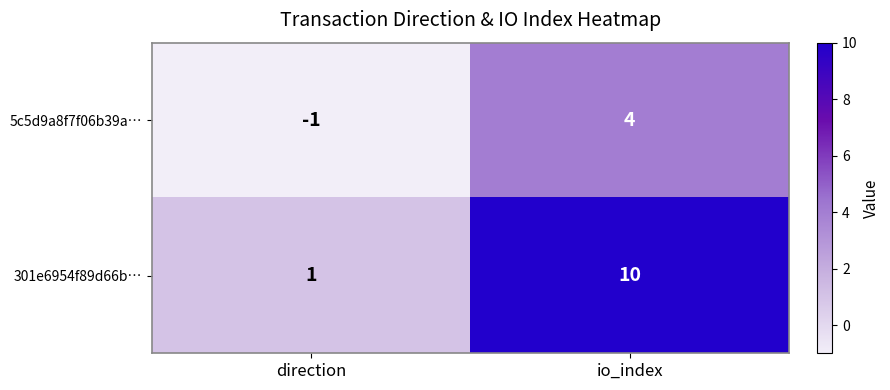

What is the smallest value displayed?

-1